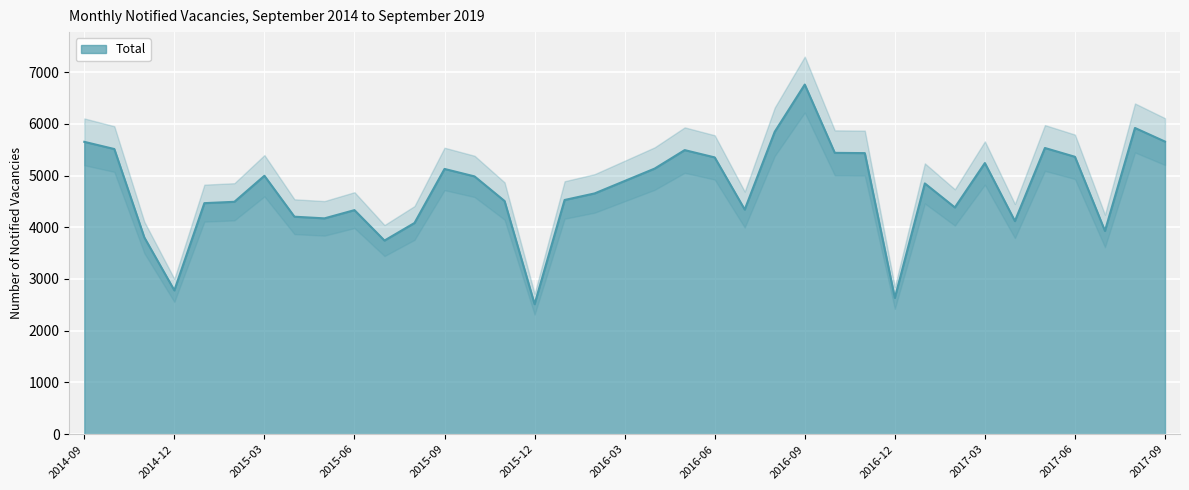

What is the change in value from 2015-04 to 2015-12?

-1691